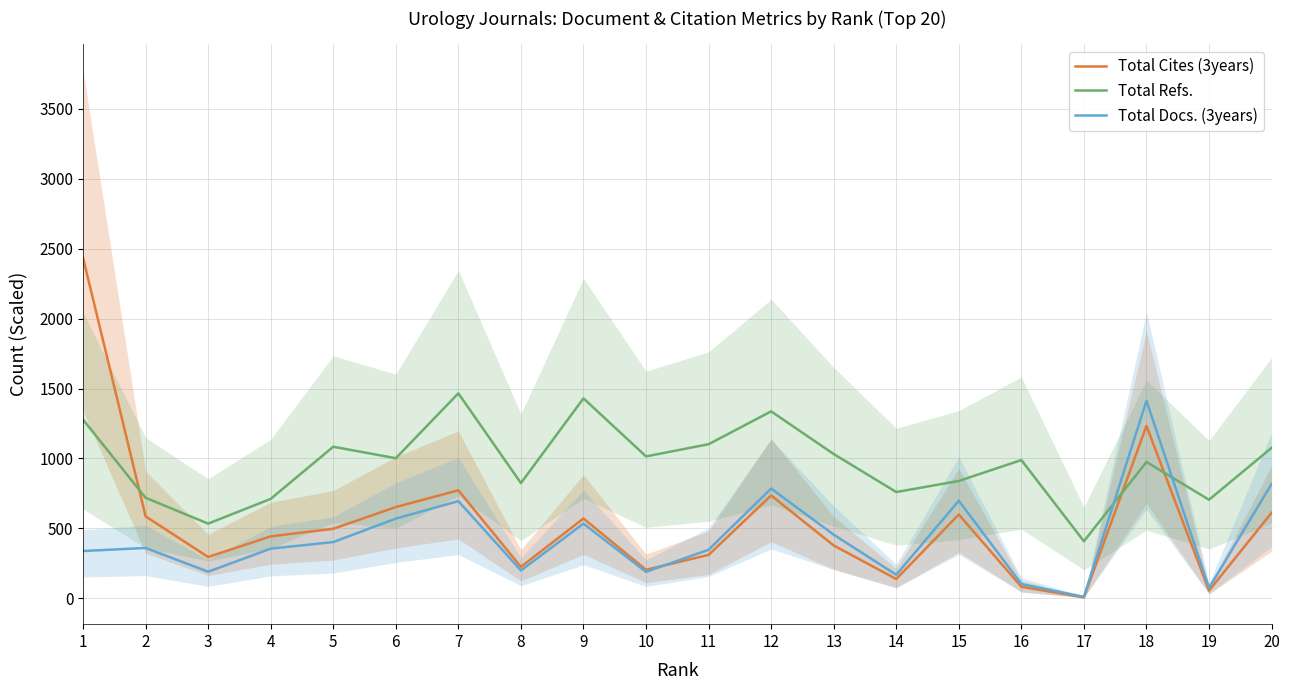

What are all the series names shown in the legend?

Total Cites (3years), Total Refs., Total Docs. (3years)